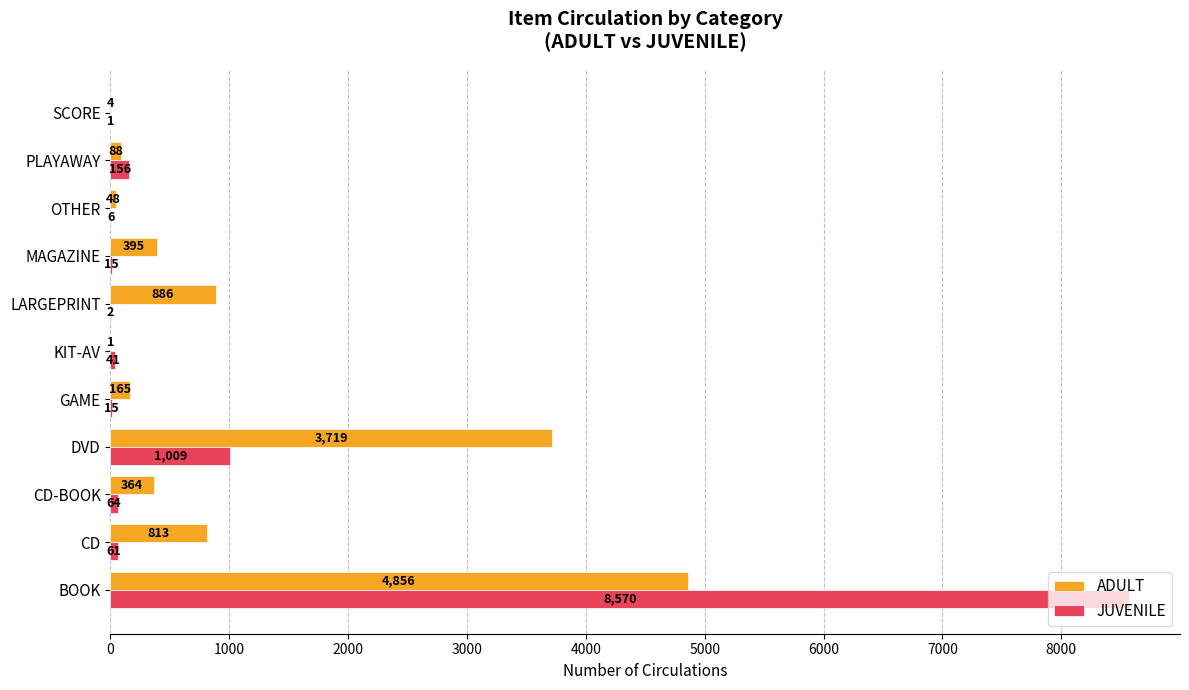

Is it true that JUVENILE equals 1009 at DVD?

True